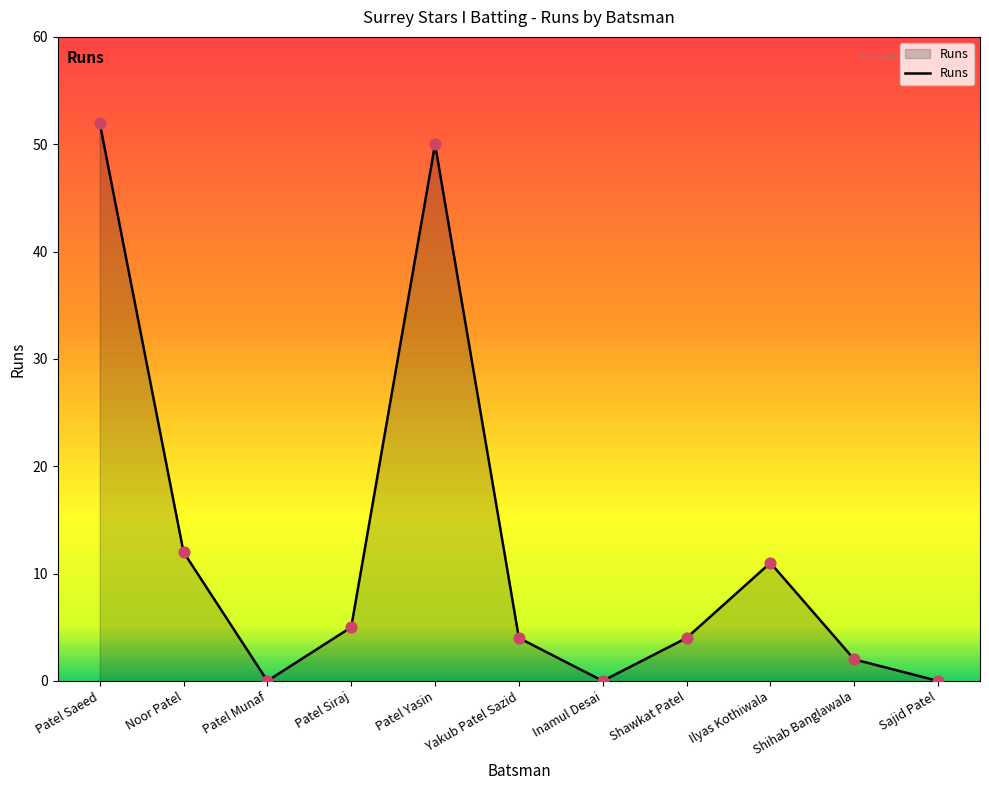

What is the change in value from Patel Yasin to Inamul Desai?

-50